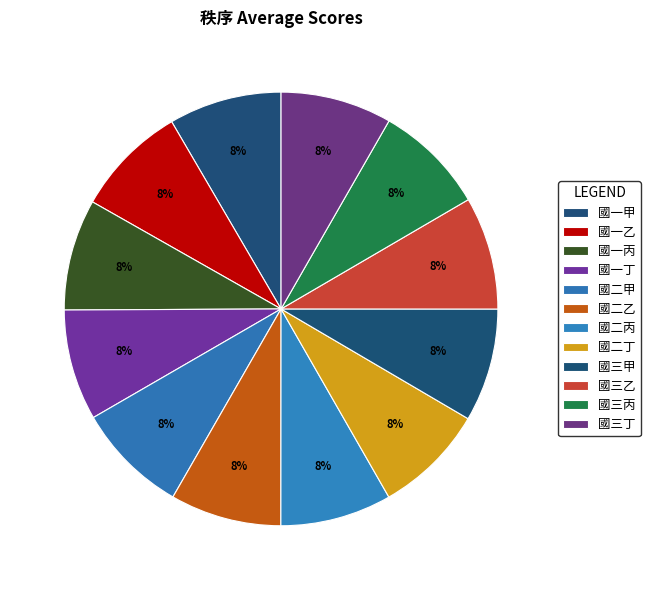

How many segments does this pie chart have?

12